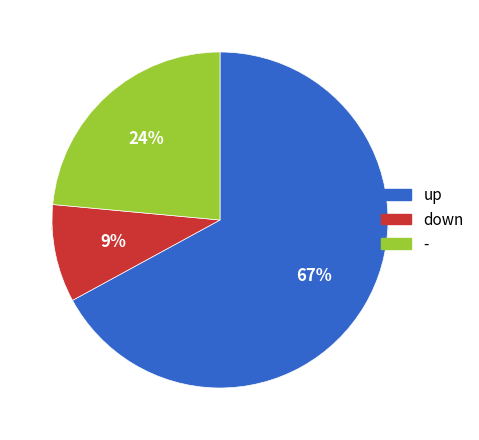

Count the number of slices in the pie.

3